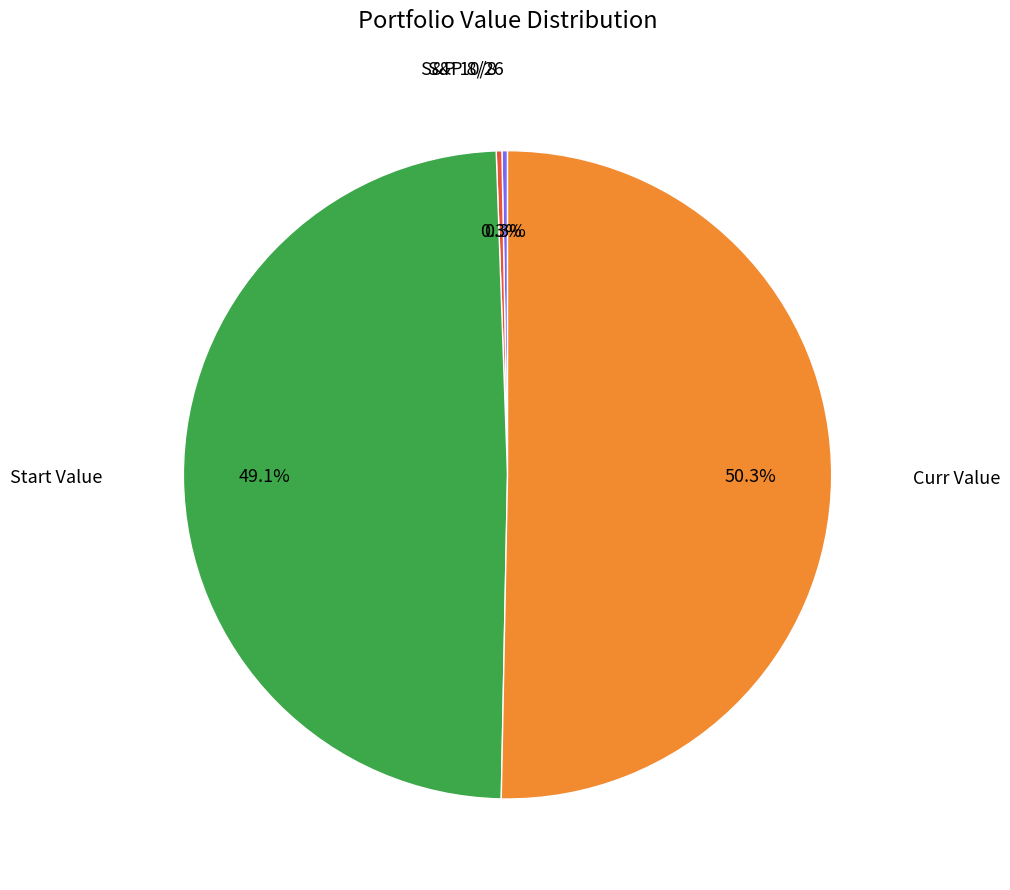

To the nearest percent, what is the difference between the largest and smallest slice percentages?

50%